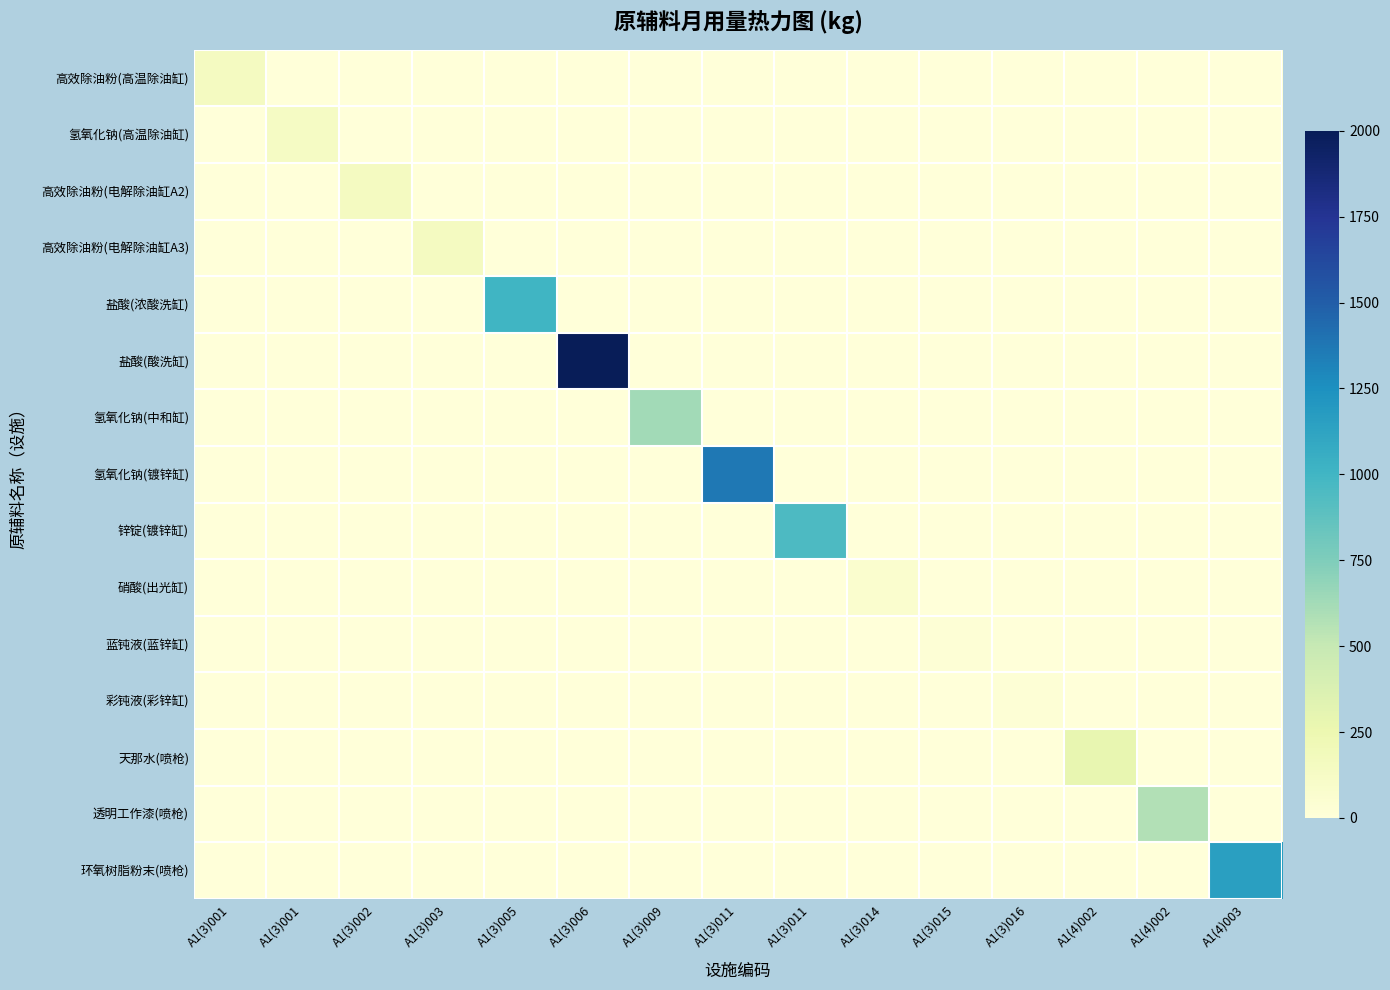

What is the total value across all series at A1(3)015?

30.0